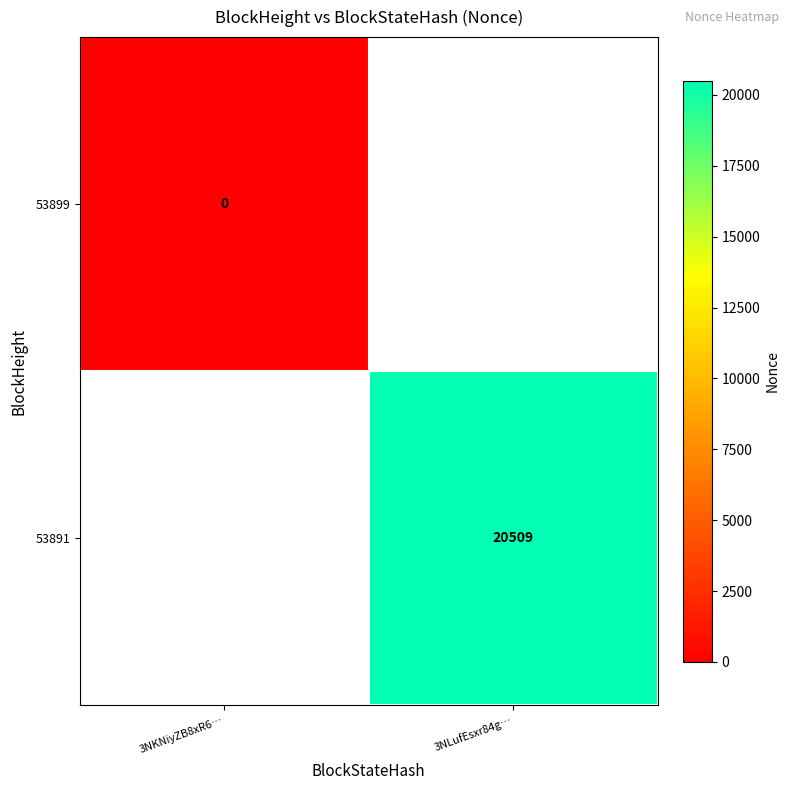

How many data points does each series have?

2